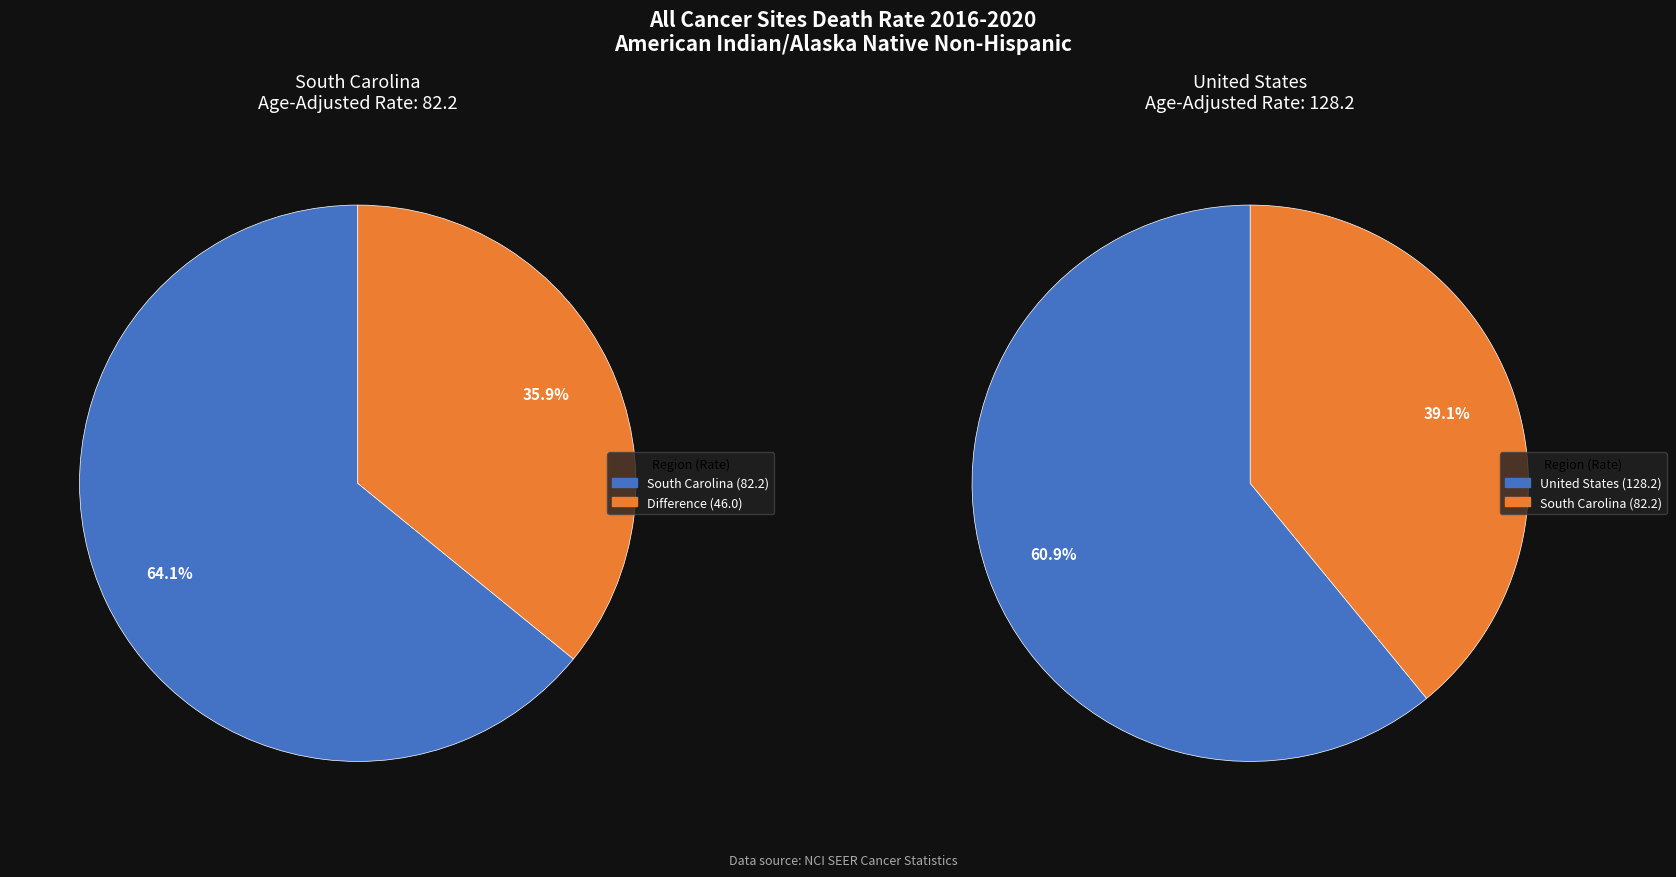

Is it true that United States is 61% of the pie?

True